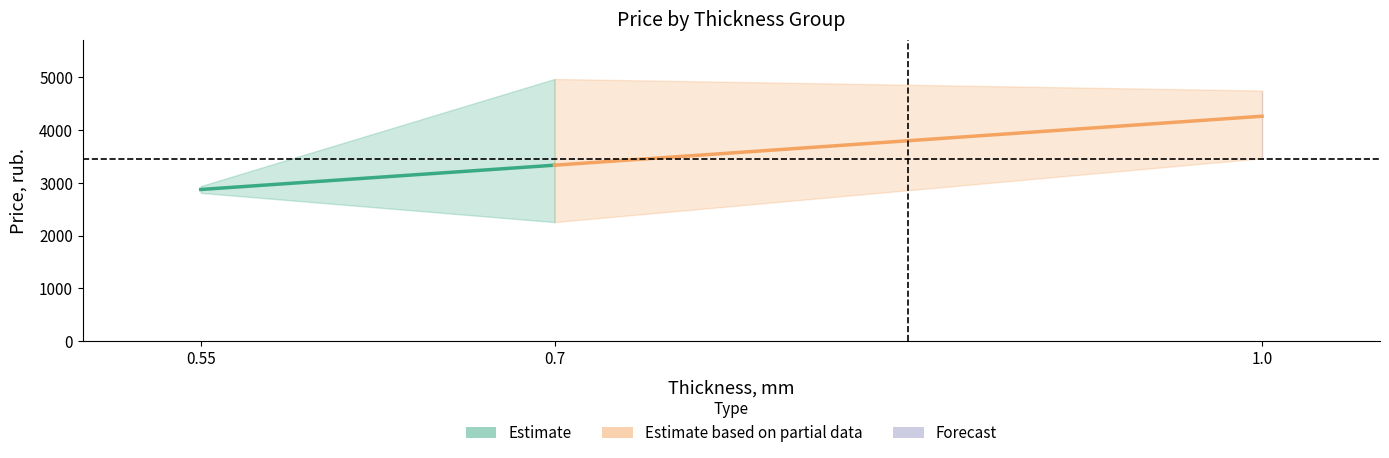

What is the label of the 8th point from the right?

0.7